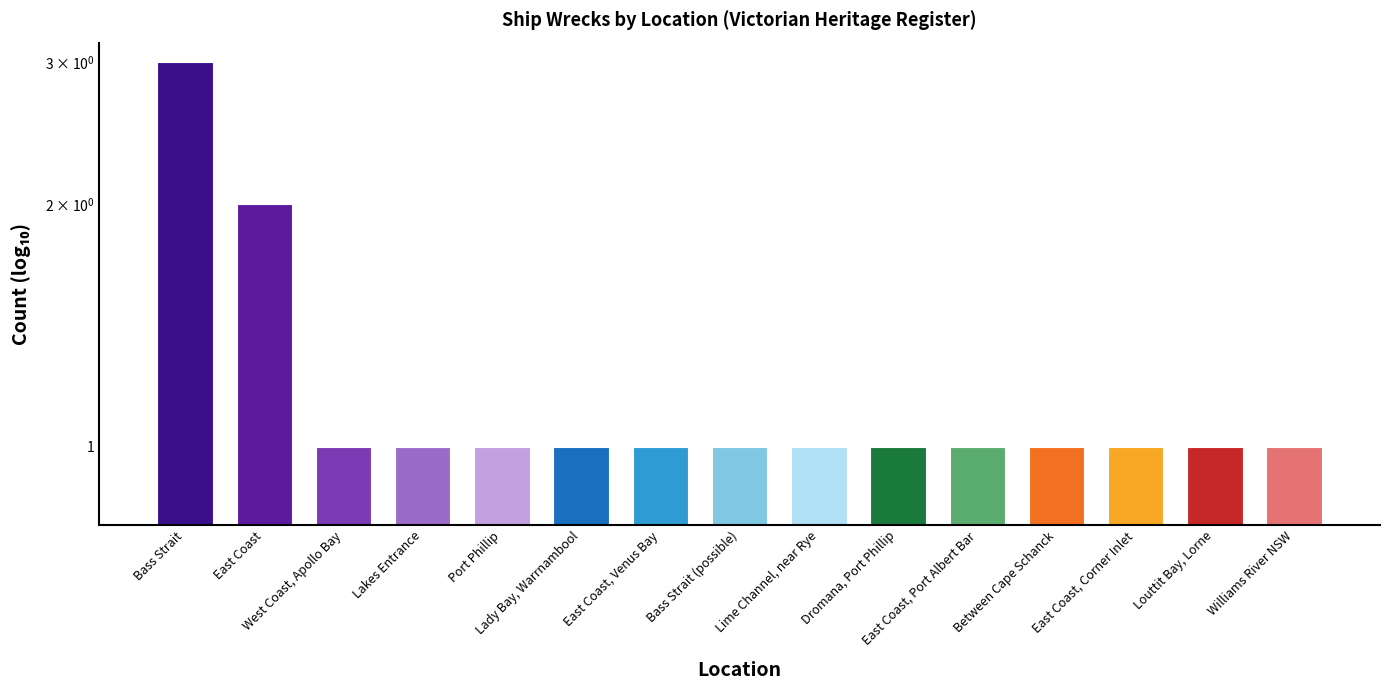

The chart shows a value of 1 at Williams River NSW. True or false?

True